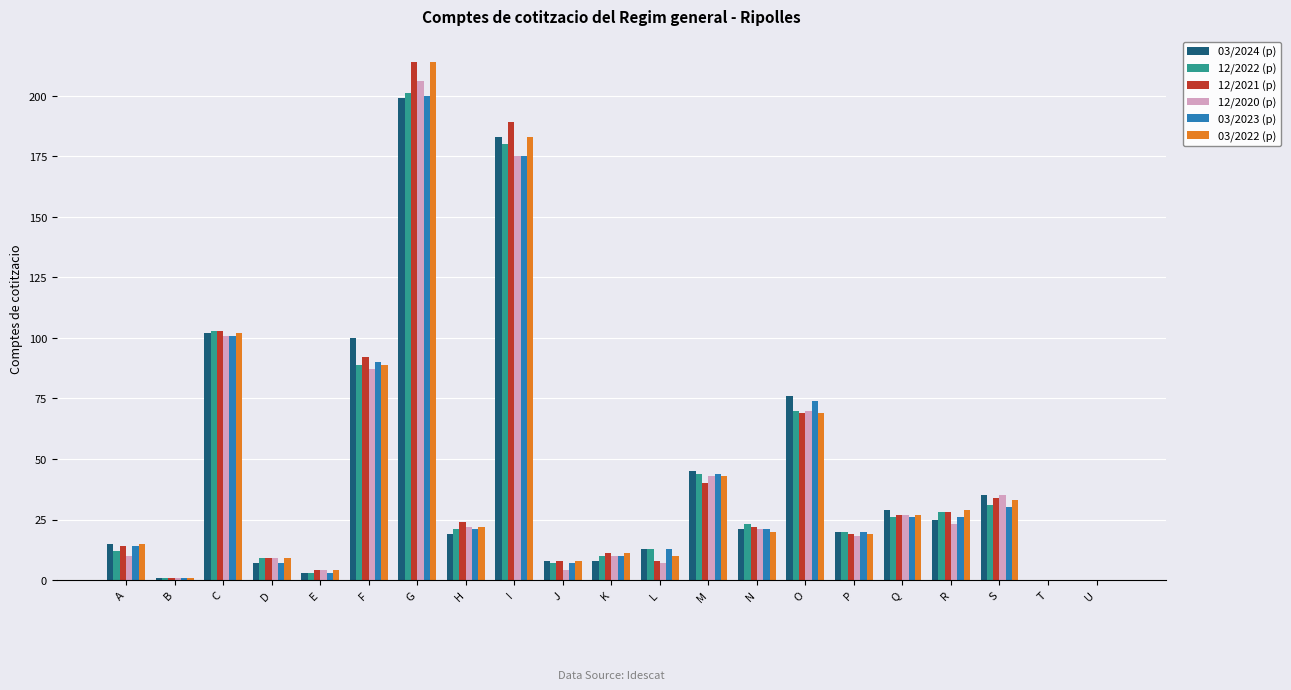

What are all the series names shown in the legend?

03/2024 (p), 12/2022 (p), 12/2021 (p), 12/2020 (p), 03/2023 (p), 03/2022 (p)